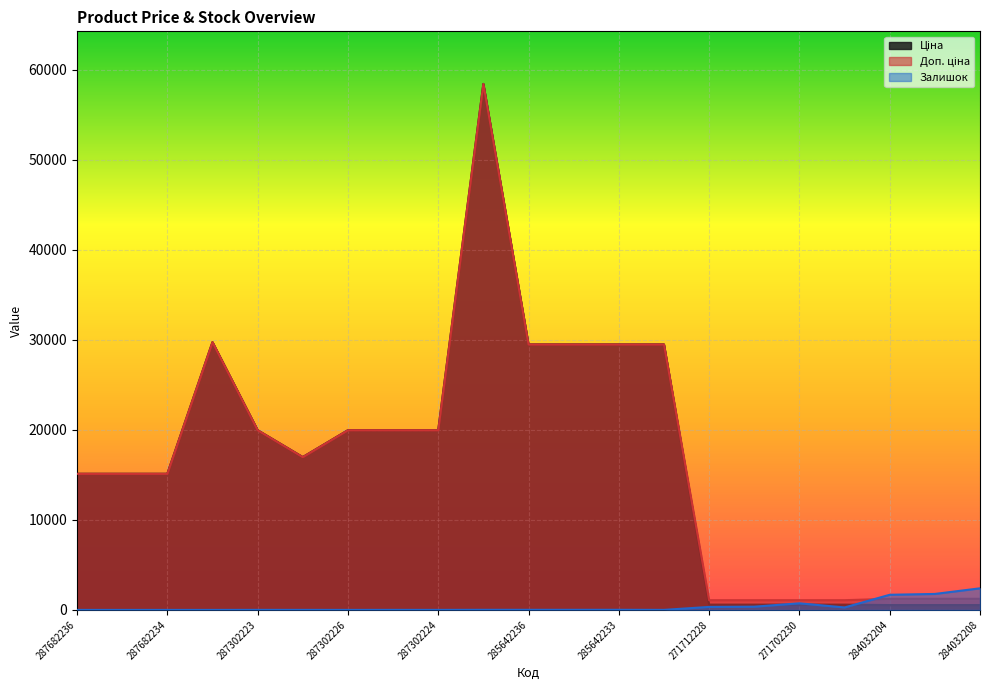

What is the label of the 12th point from the right?

285662232